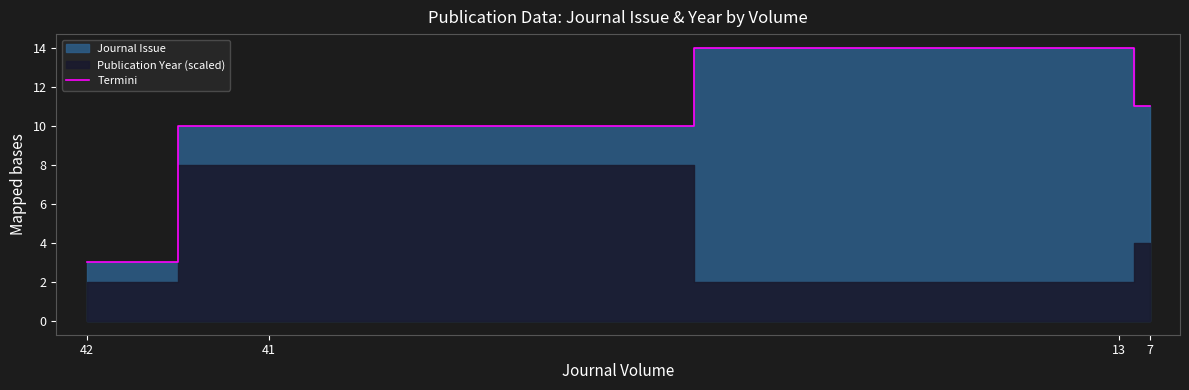

How many lines are shown in the chart?

1